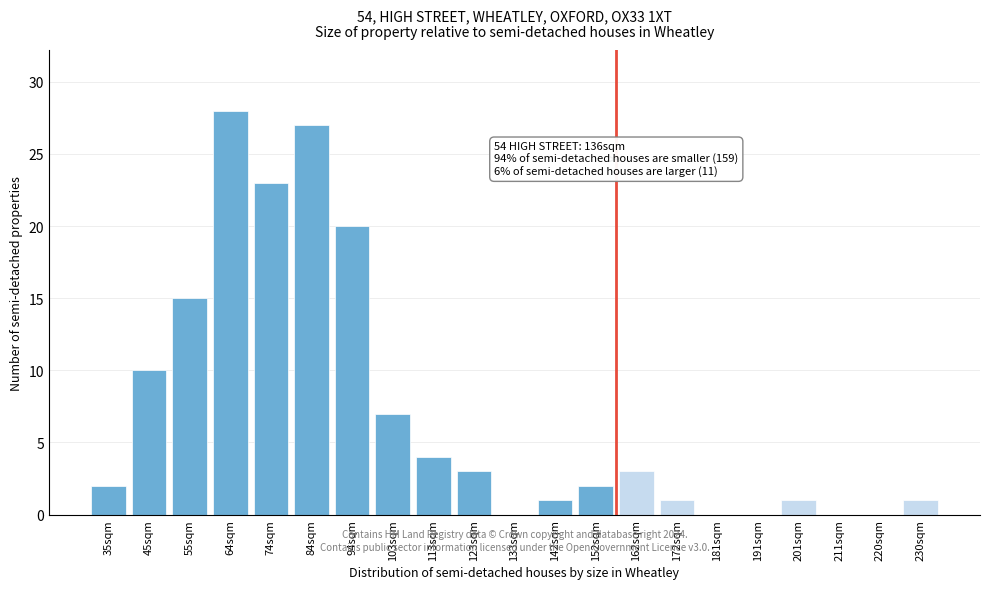

Reading left to right, transcribe all the data shown in this chart.

35sqm=2	45sqm=10	55sqm=15	64sqm=28	74sqm=23	84sqm=27	94sqm=20	103sqm=7	113sqm=4	123sqm=3	133sqm=0	142sqm=1	152sqm=2	162sqm=3	172sqm=1	181sqm=0	191sqm=0	201sqm=1	211sqm=0	220sqm=0	230sqm=1